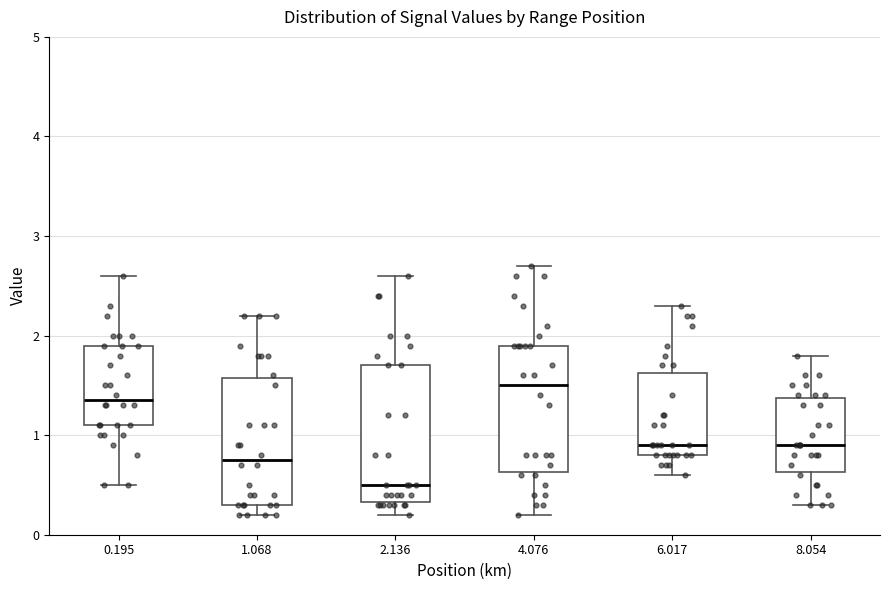

Reading left to right, transcribe this box plot: for each box, give where its median line is, the range the box spans, and where its two whiskers end, as read against the y-axis. The values are not printed on the chart, so give them approximately, as read against the axis.

0.195: median 1.4, box 1.1 to 1.9, whiskers 0.5 to 2.6
1.068: median 0.8, box 0.3 to 1.6, whiskers 0.2 to 2.2
2.136: median 0.5, box 0.3 to 1.7, whiskers 0.2 to 2.6
4.076: median 1.5, box 0.6 to 1.9, whiskers 0.2 to 2.7
6.017: median 0.9, box 0.8 to 1.6, whiskers 0.6 to 2.3
8.054: median 0.9, box 0.6 to 1.4, whiskers 0.3 to 1.8